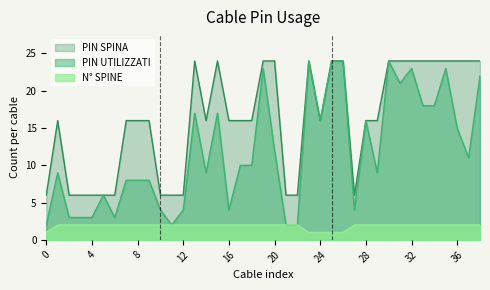

What is the value of the N° SPINE point at the 20th from the left?

2